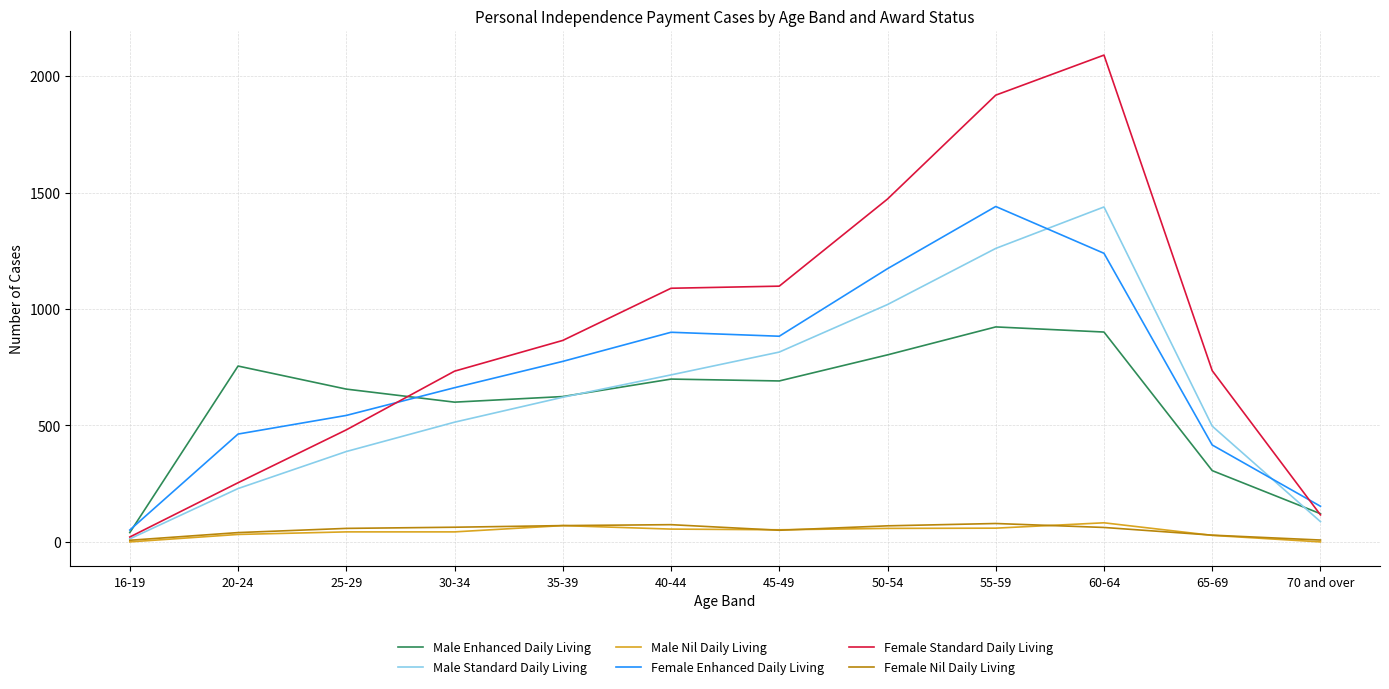

Which label corresponds to the largest value in the chart?

60-64